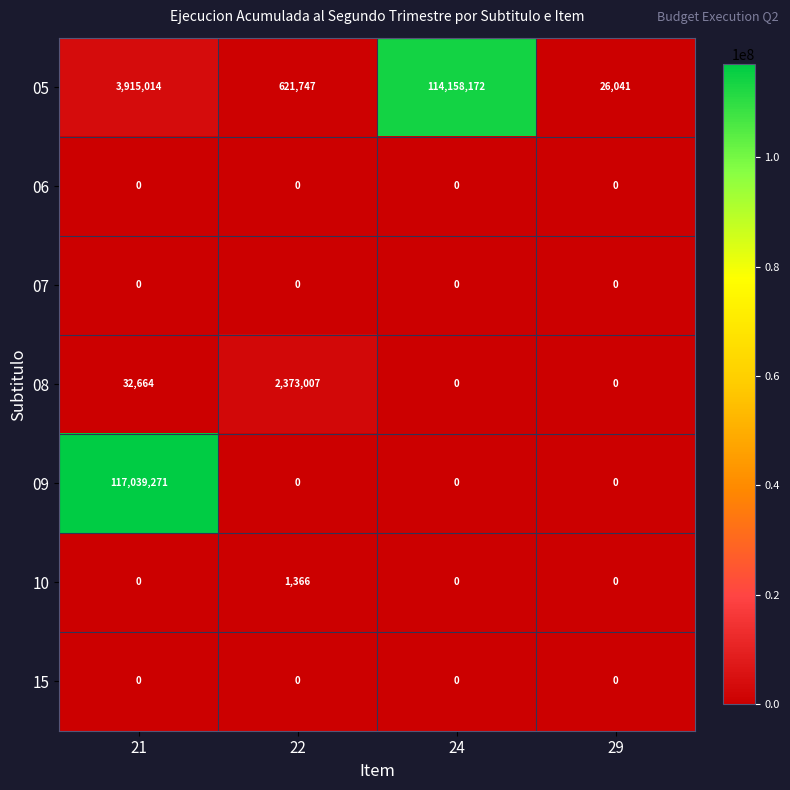

Count the number of categories in the chart.

4